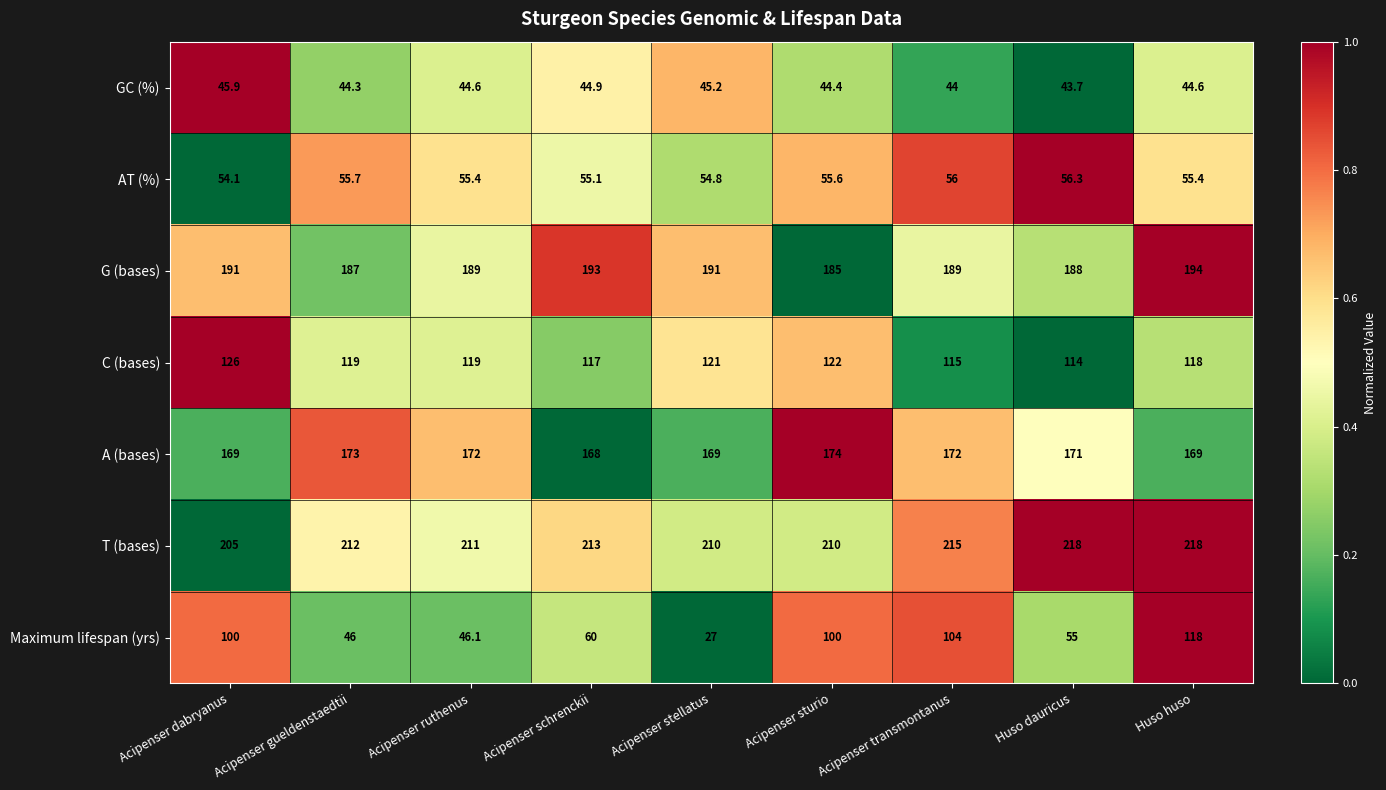

What is the approximate value of C (bases) at Huso huso?

118.0